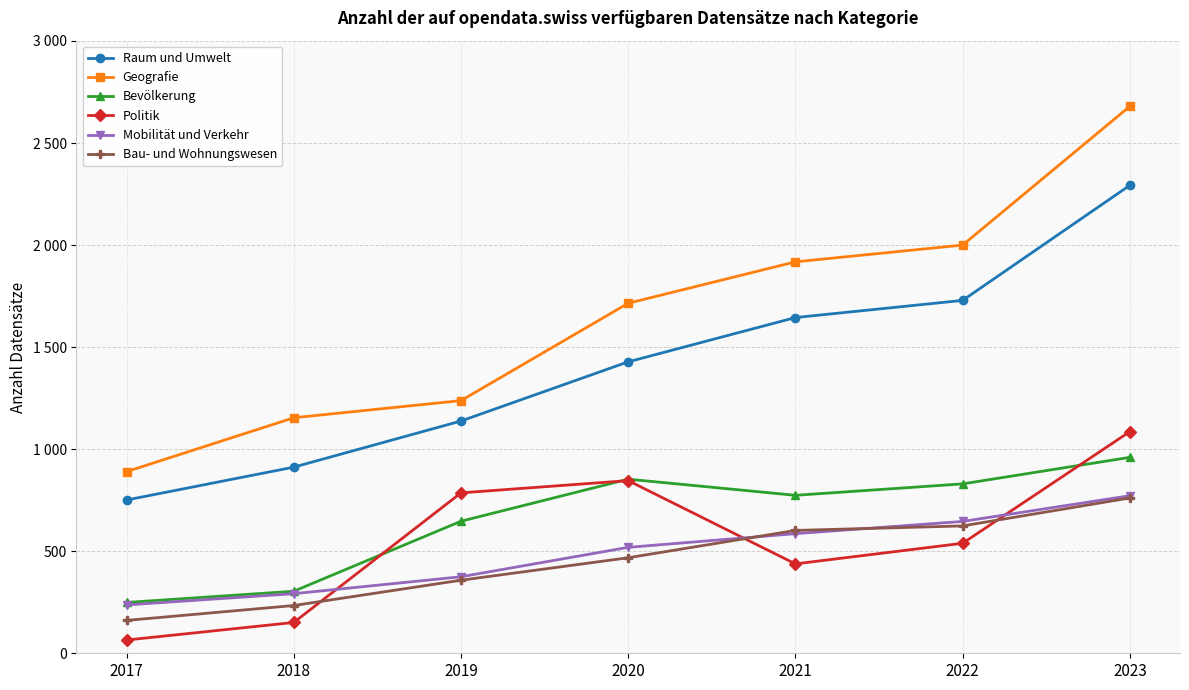

Does the chart have visible grid lines?

Yes